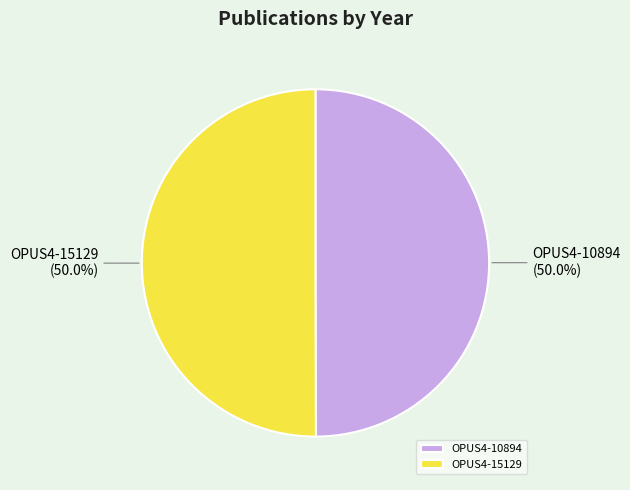

What is the total percentage of OPUS4-15129 and OPUS4-10894?

100.0%